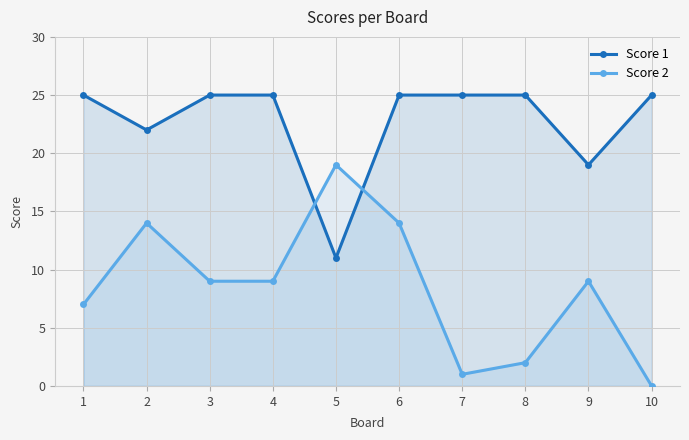

Which series has the largest total across all categories?

Score 1